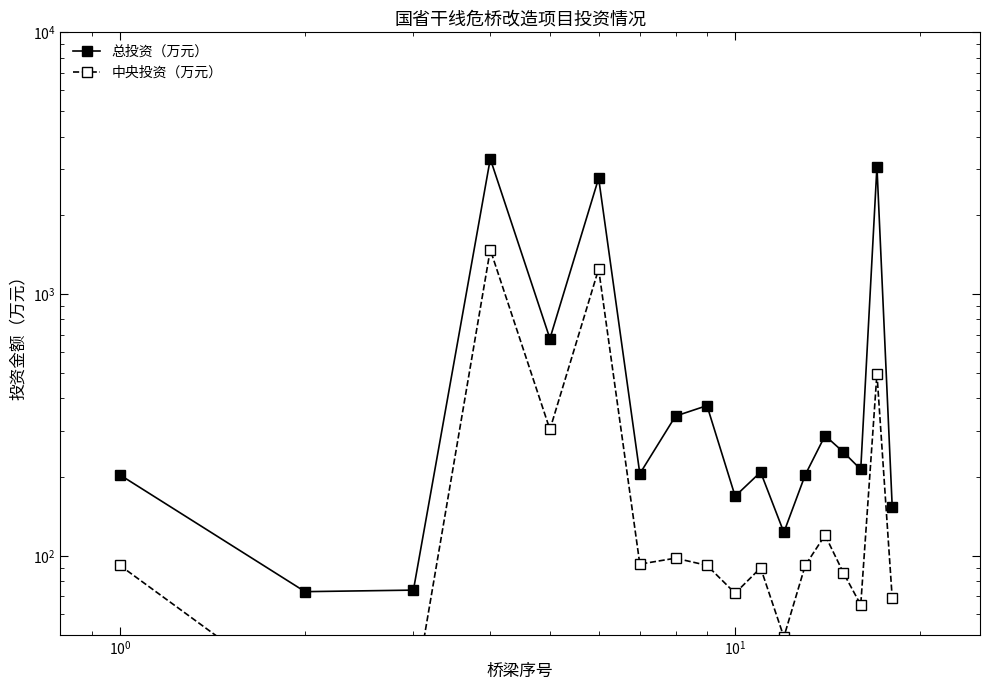

How many values in the 中央投资（万元） series exceed 92?

7